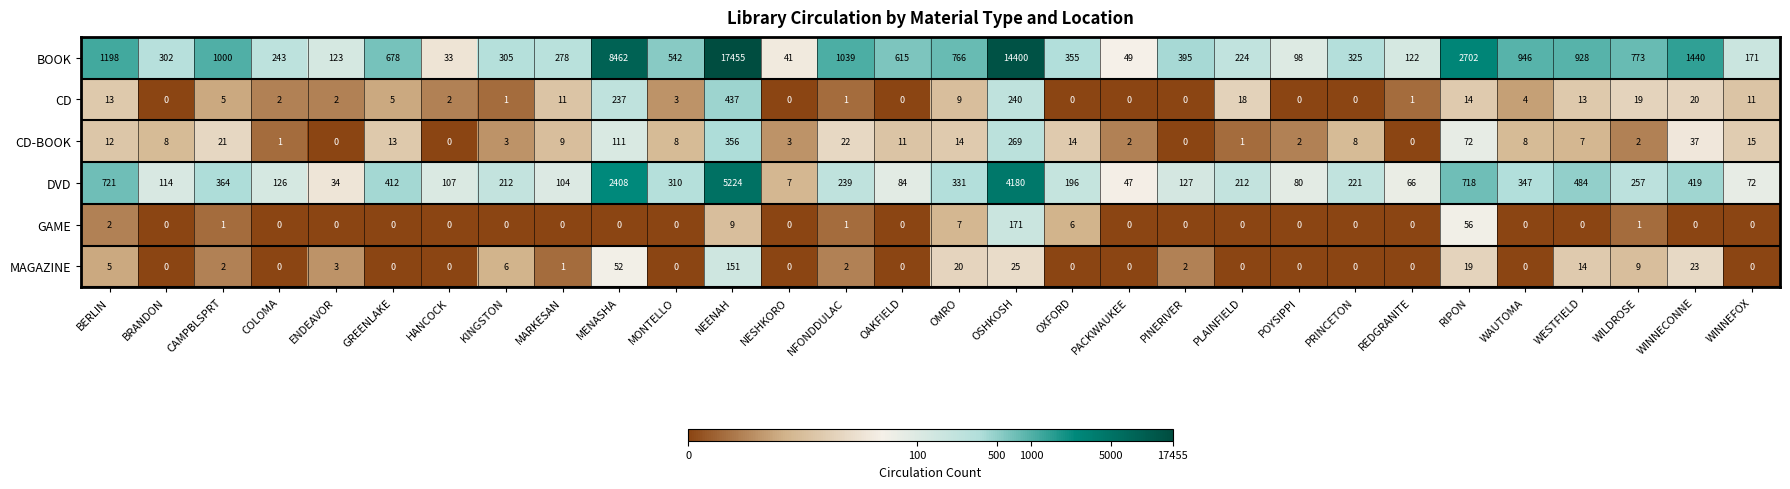

What is the sum of the DVD values at ENDEAVOR and PLAINFIELD?

246